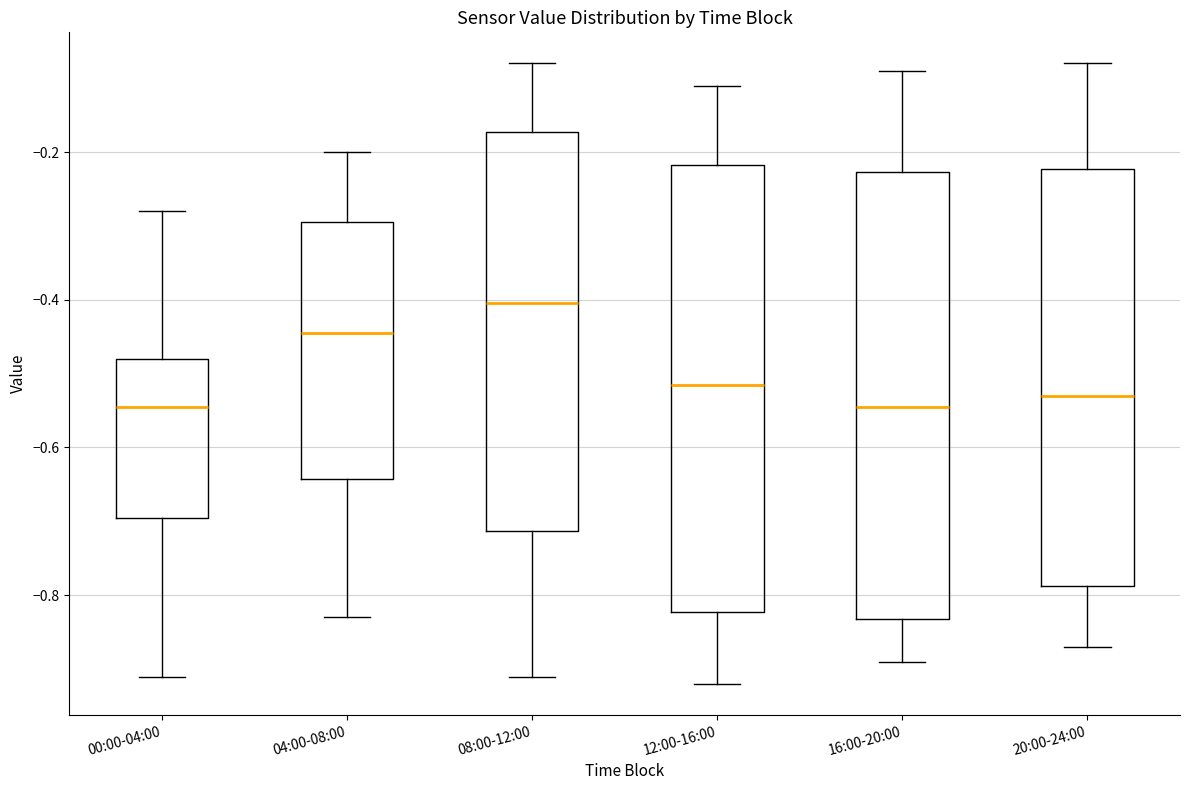

Reading left to right, read every box against the y-axis: the position of its median line, the range the box covers, and the ends of its whiskers. The values are not printed on the chart, so give them approximately, as read against the axis.

00:00-04:00: median -0.54, box -0.70 to -0.48, whiskers -0.90 to -0.28
04:00-08:00: median -0.44, box -0.64 to -0.30, whiskers -0.82 to -0.20
08:00-12:00: median -0.40, box -0.72 to -0.18, whiskers -0.90 to -0.08
12:00-16:00: median -0.52, box -0.82 to -0.22, whiskers -0.92 to -0.10
16:00-20:00: median -0.54, box -0.84 to -0.22, whiskers -0.88 to -0.08
20:00-24:00: median -0.52, box -0.78 to -0.22, whiskers -0.86 to -0.08